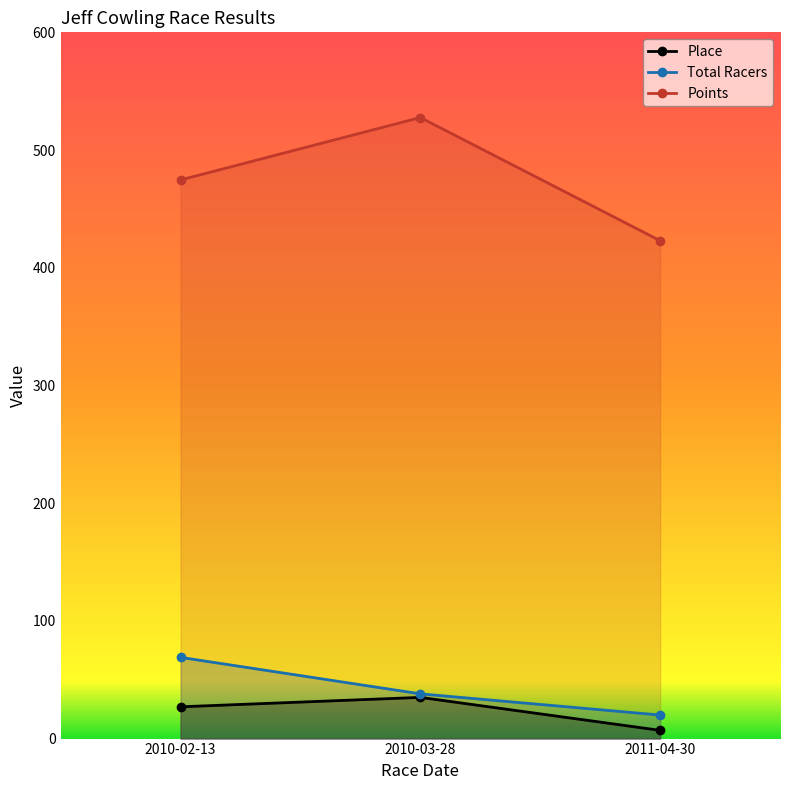

Does the chart display data point markers on the line(s)?

Yes